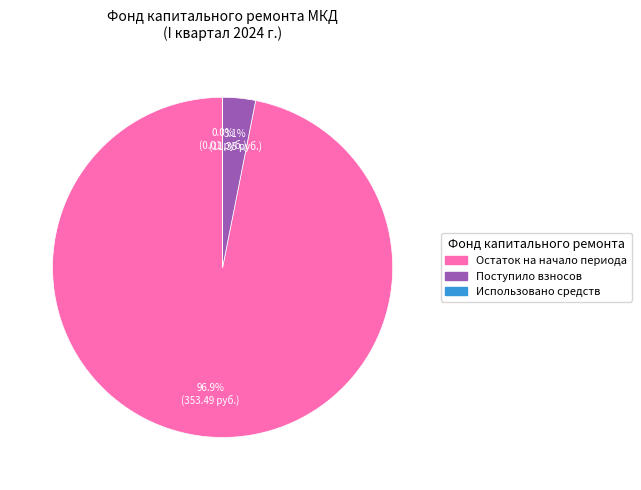

Does any single category account for the majority?

Yes